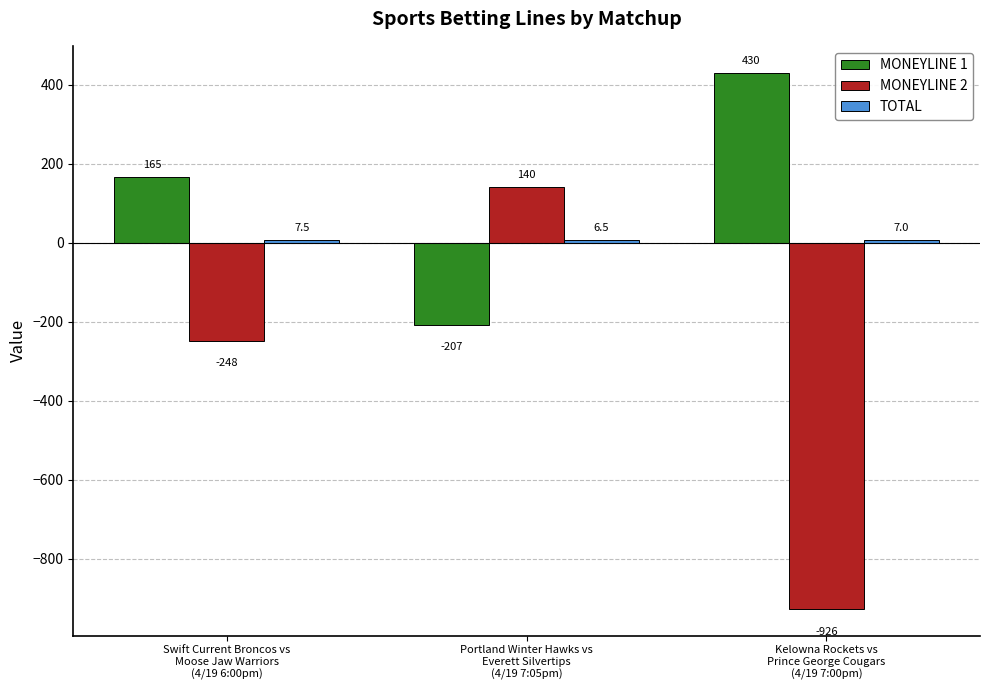

How many bars are there in total?

9